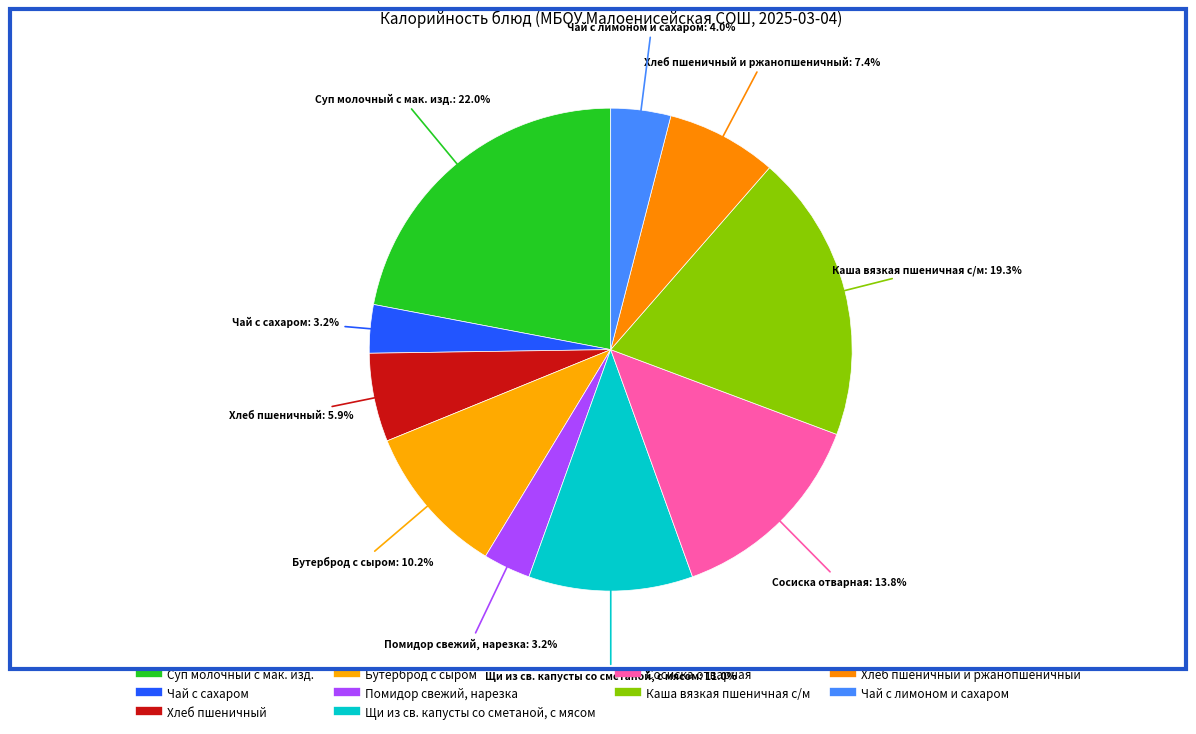

Count the number of slices in the pie.

10